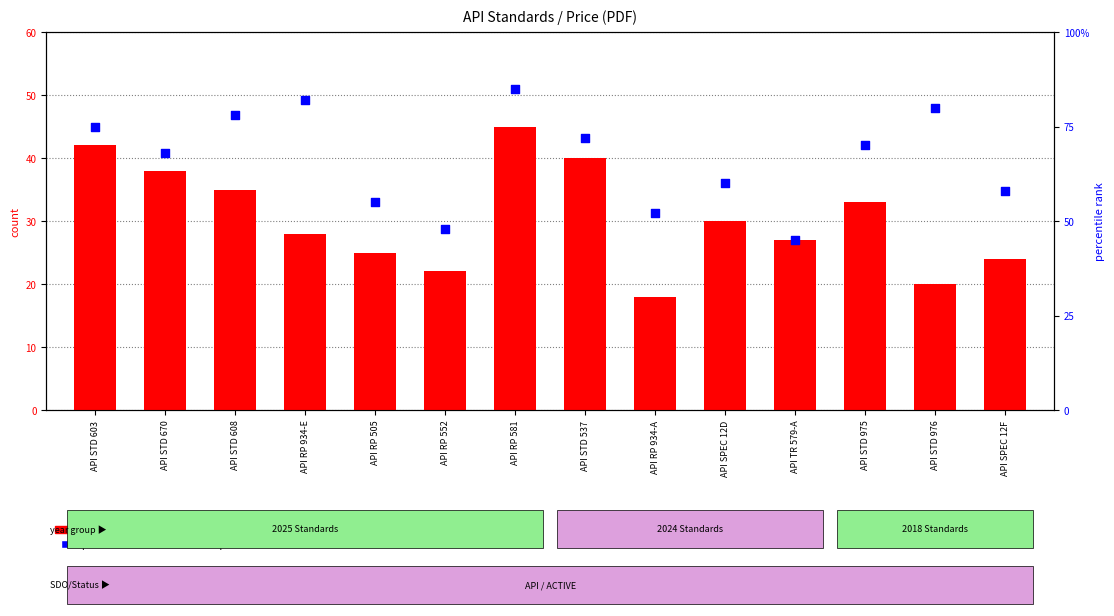

What are all the series names shown in the legend?

count, percentile rank within the sample